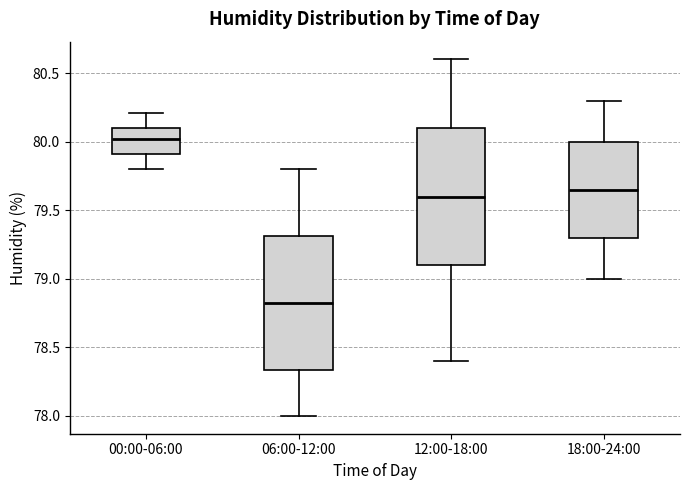

Where does the median line of the box for 18:00-24:00 sit on the y-axis? The values are not printed on the chart, so give them approximately, as read against the axis.

79.65